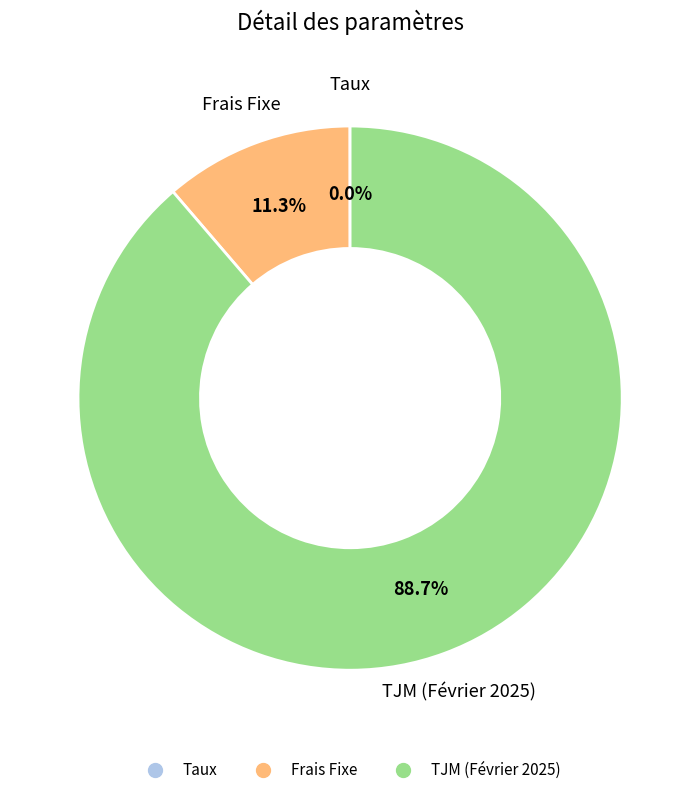

Which slice is the largest?

TJM (Février 2025)